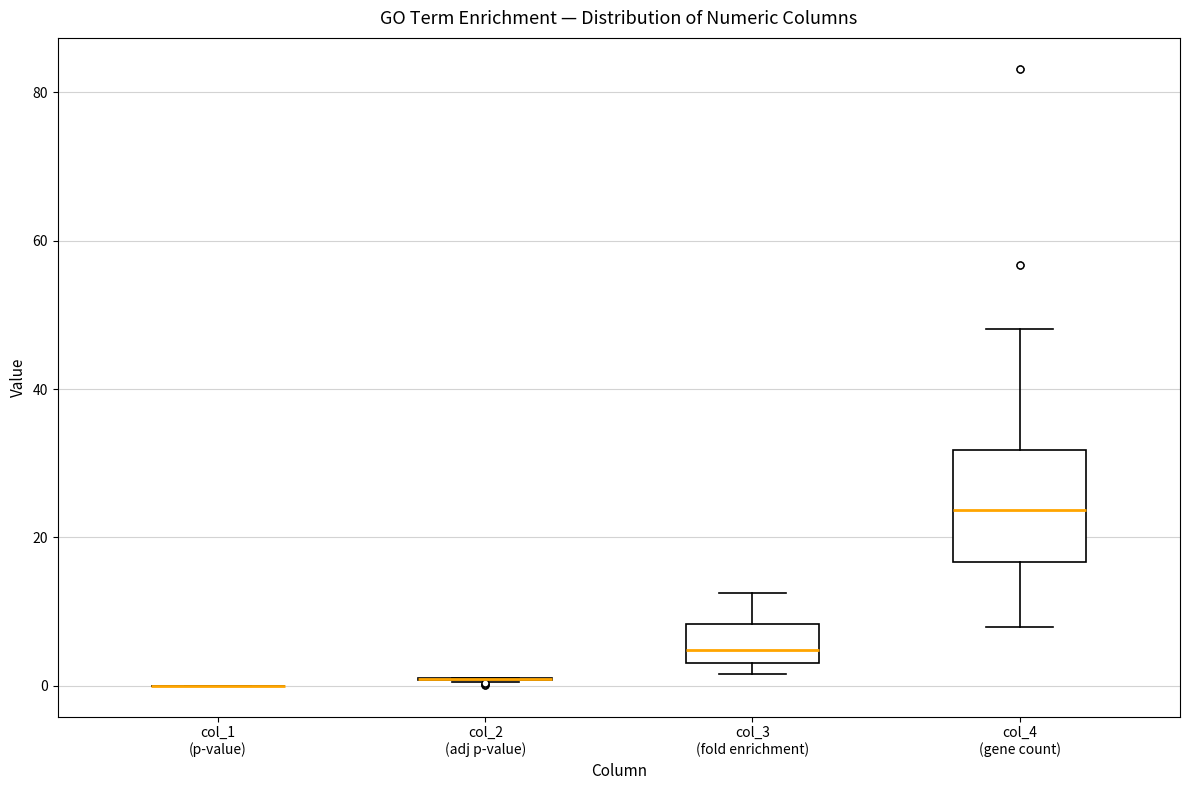

Reading left to right, transcribe this box plot: for each box, give where its median line is, the range the box spans, and where its two whiskers end, as read against the y-axis. The values are not printed on the chart, so give them approximately, as read against the axis.

col_1 (p-value): box collapsed to a line at 0, whiskers 0 to 0
col_2 (adj p-value): box collapsed to a line at 0, whiskers 0 to 2
col_3 (fold enrichment): median 4 (just above the box's lower edge), box 4 to 8, whiskers 2 to 12
col_4 (gene count): median 24, box 16 to 32, whiskers 8 to 48